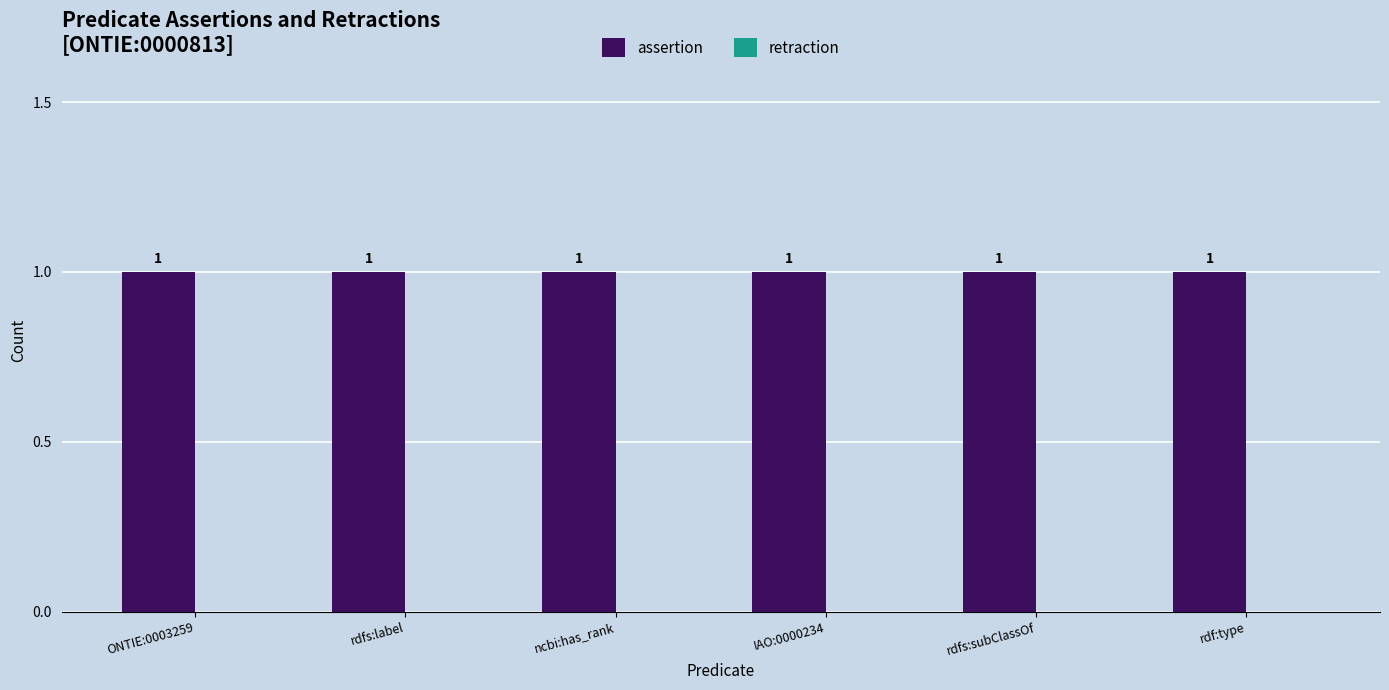

Is the value of assertion at ONTIE:0003259 greater than the value of retraction at rdfs:label?

Yes